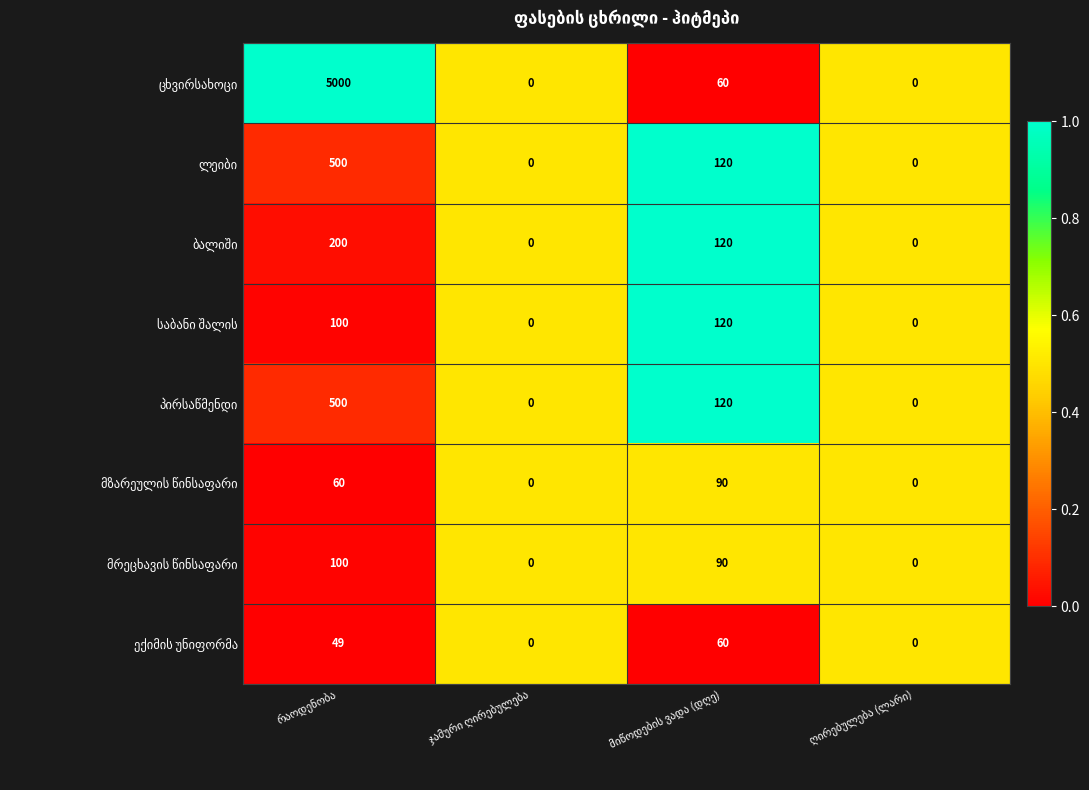

What is the greatest value displayed?

5000